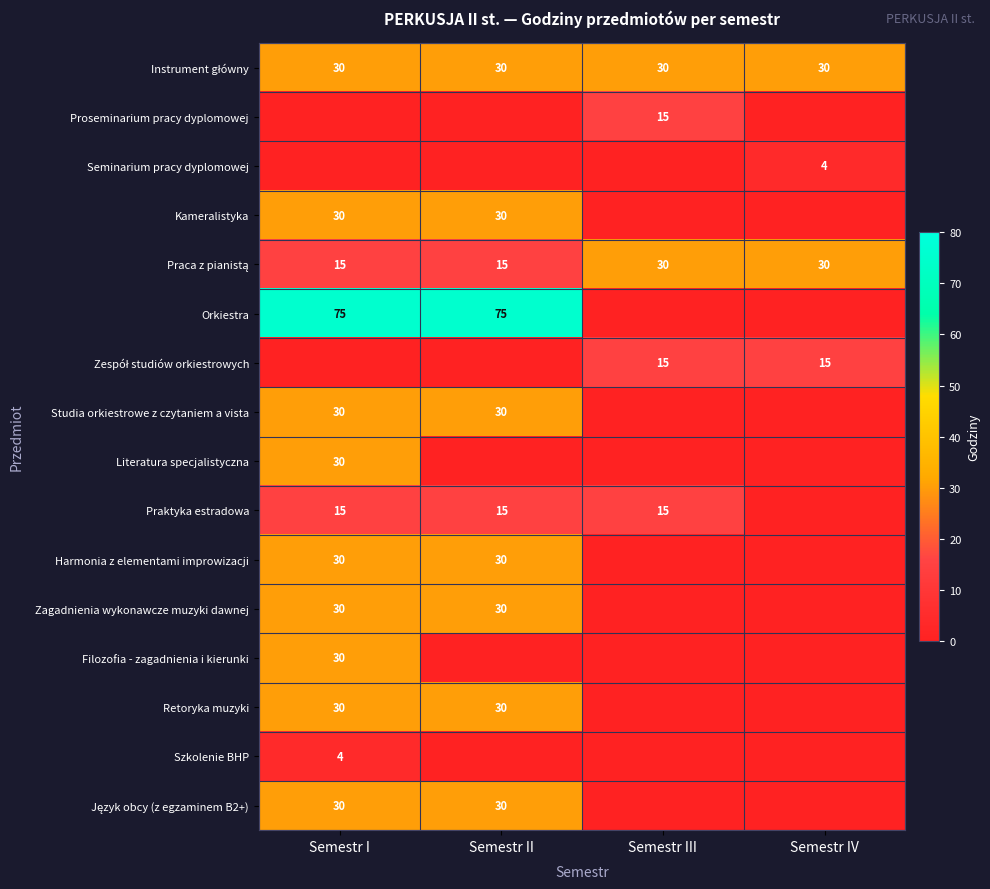

Is it true that Zagadnienia wykonawcze muzyki dawnej equals 11 at Semestr II?

False